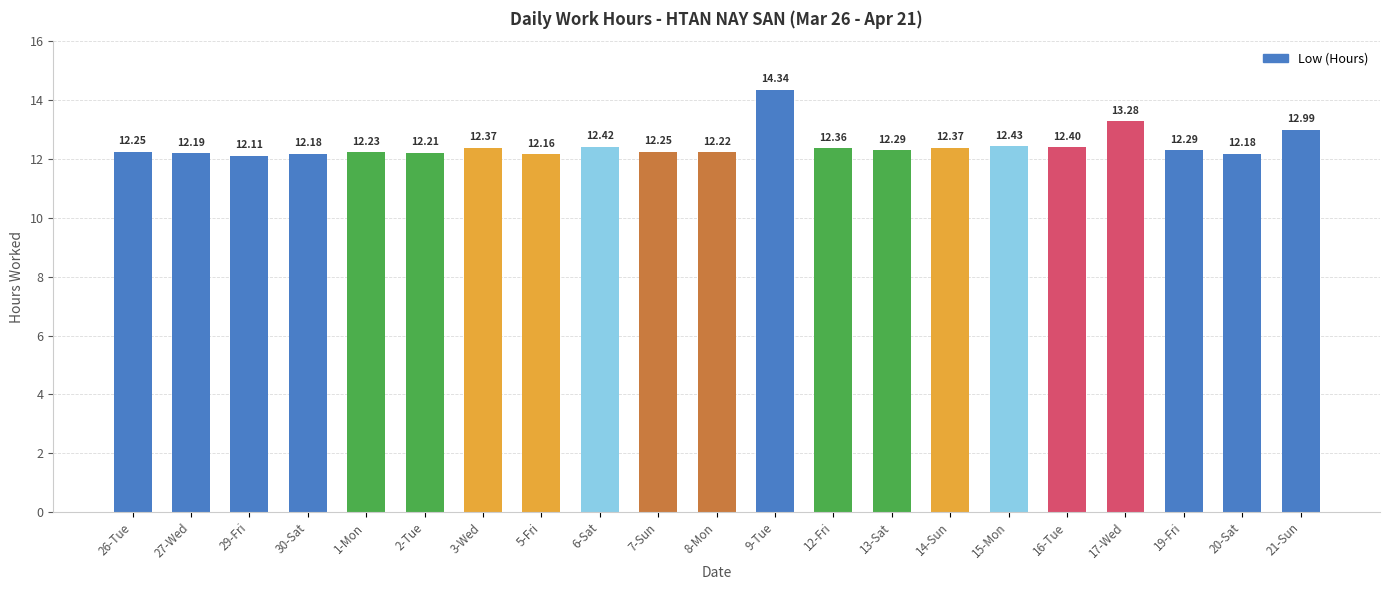

What is the change in value from 5-Fri to 14-Sun?

+0.2